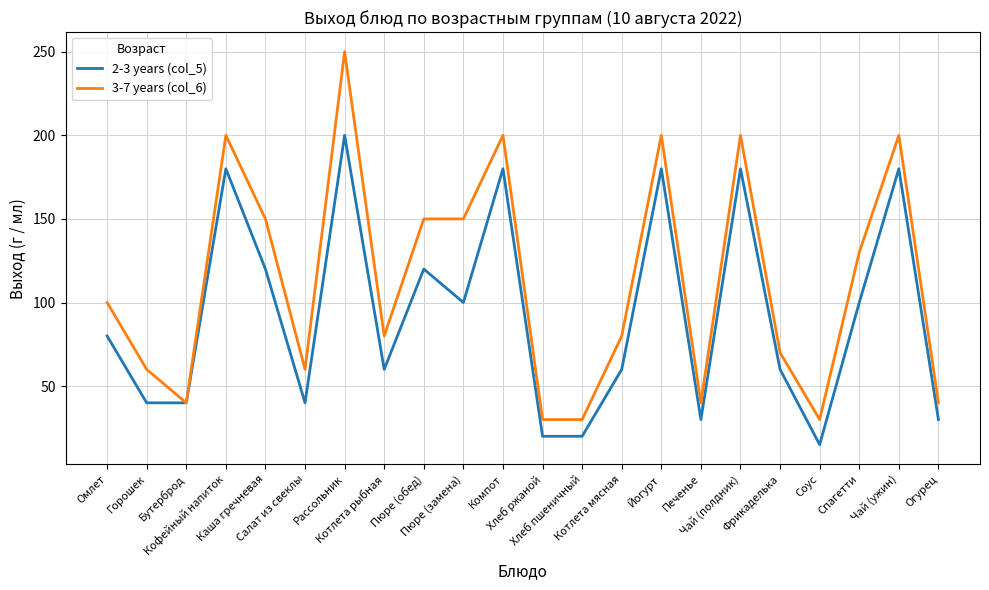

What is the difference between the maximum and minimum values in the 2-3 years (col_5) series?

185